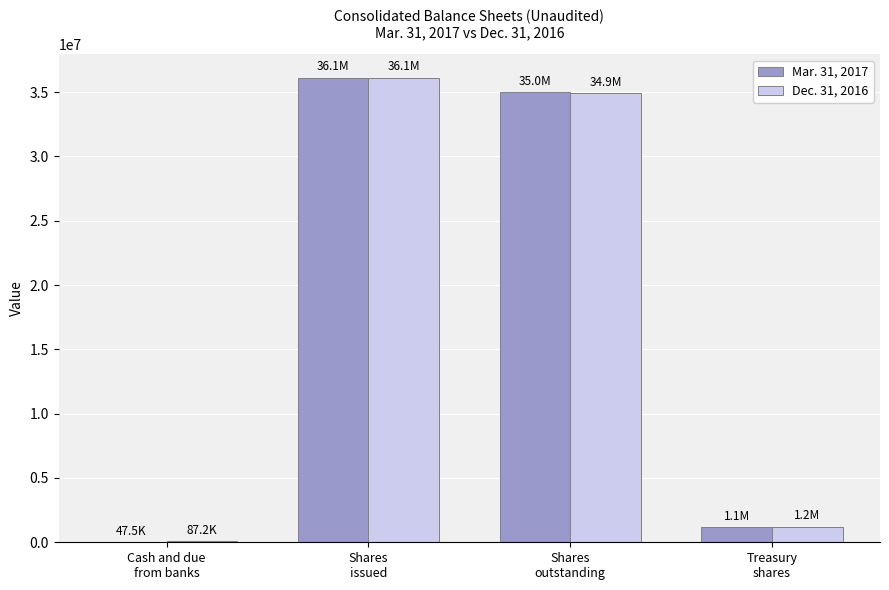

Reading right to left, what are all the values shown in this chart?

Mar. 31, 2017: Treasury
shares=1149924	Shares
outstanding=34980556	Shares
issued=36130480	Cash and due
from banks=47469
Dec. 31, 2016: Treasury
shares=1217457	Shares
outstanding=34913023	Shares
issued=36130480	Cash and due
from banks=87201